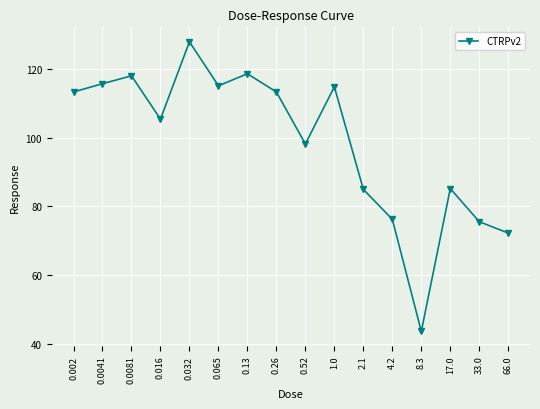

What is the sum of the values at 0.002 and 33.0?

188.8